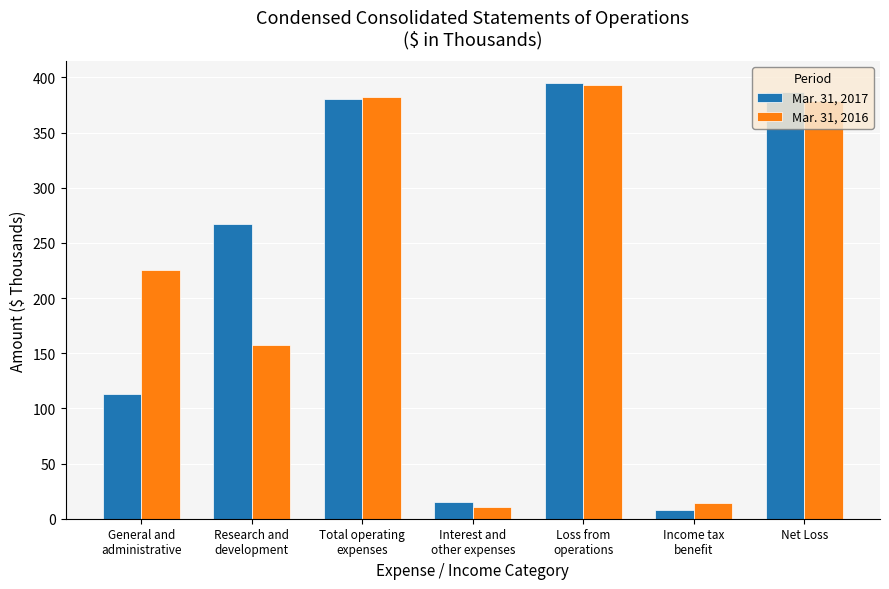

Is it true that Mar. 31, 2016 equals 596 at Net Loss?

False